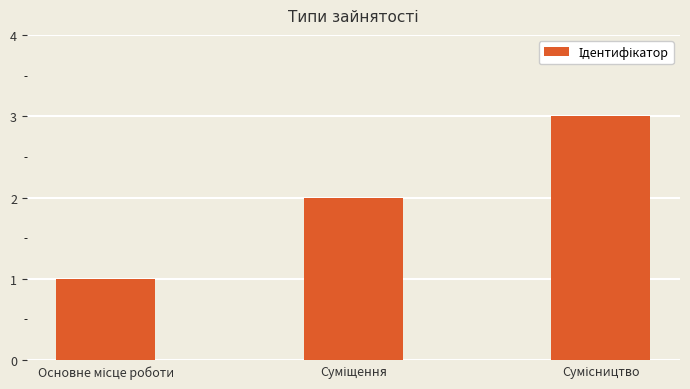

What is the value of the 2nd bar from the left?

2